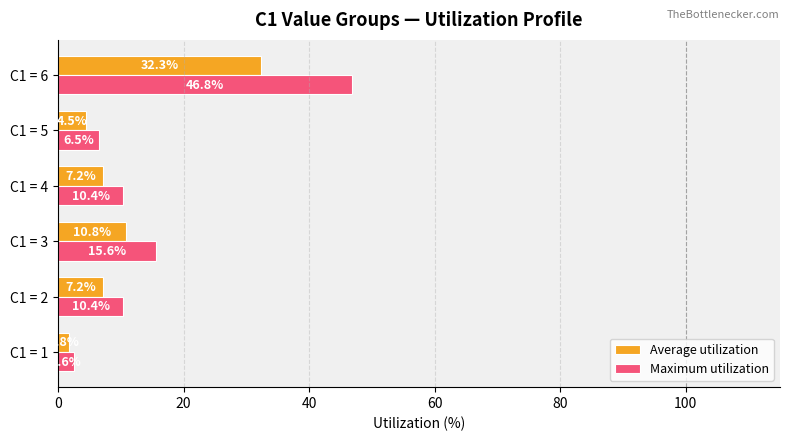

Read the Average utilization value at C1 = 6.

32.3